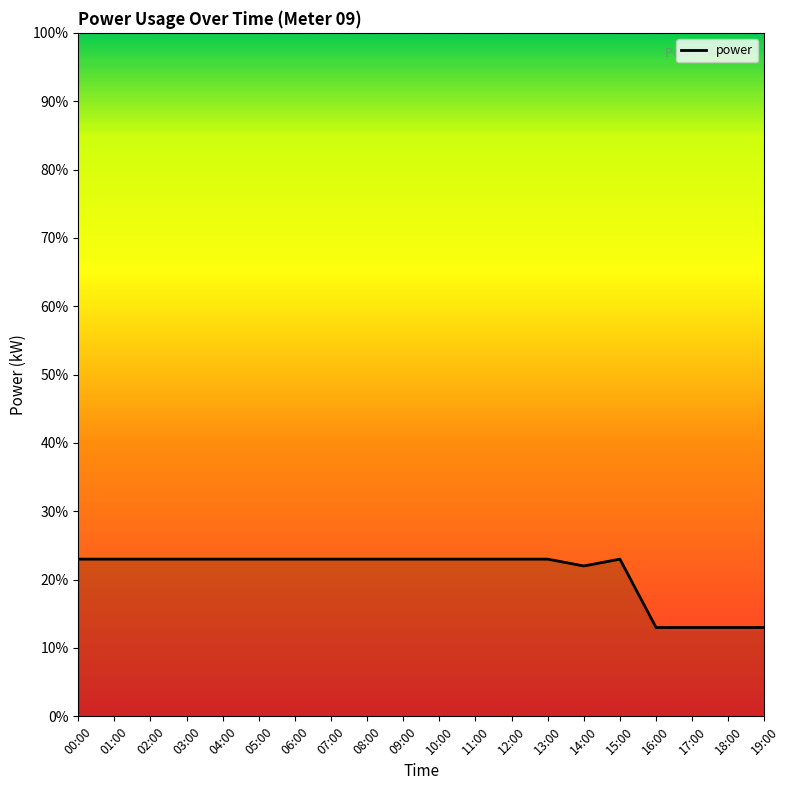

The chart shows a value of 0.2 at 12:00. True or false?

True